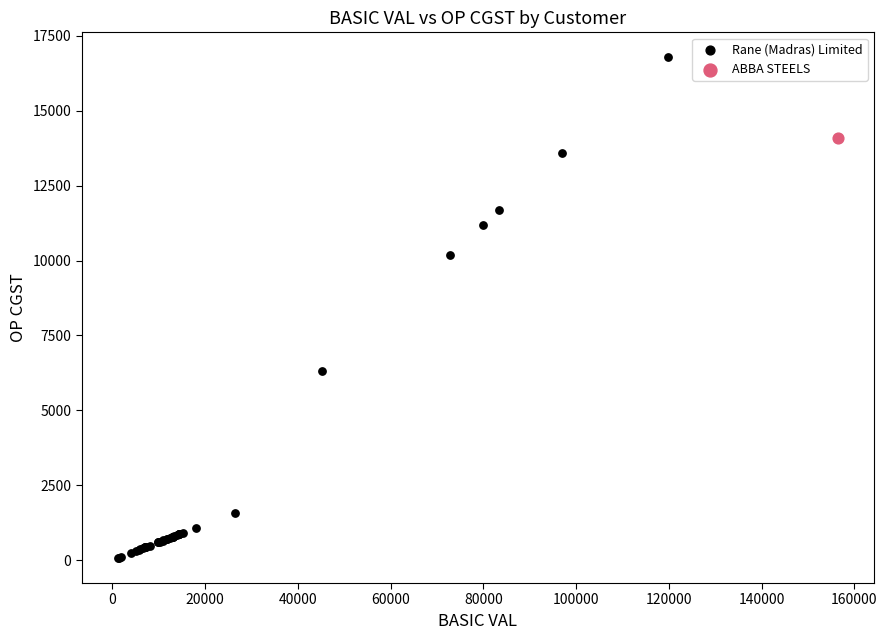

What are all the series names shown in the legend?

Rane (Madras) Limited, ABBA STEELS